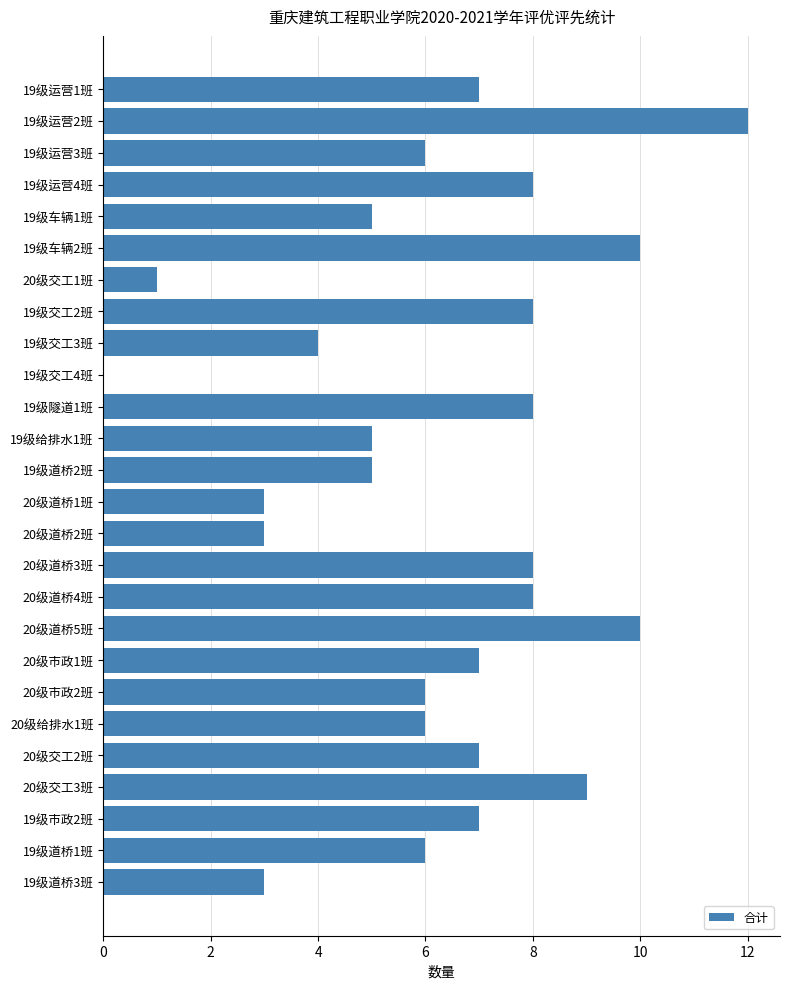

Is it true that the value at 19级运营4班 is 8?

True